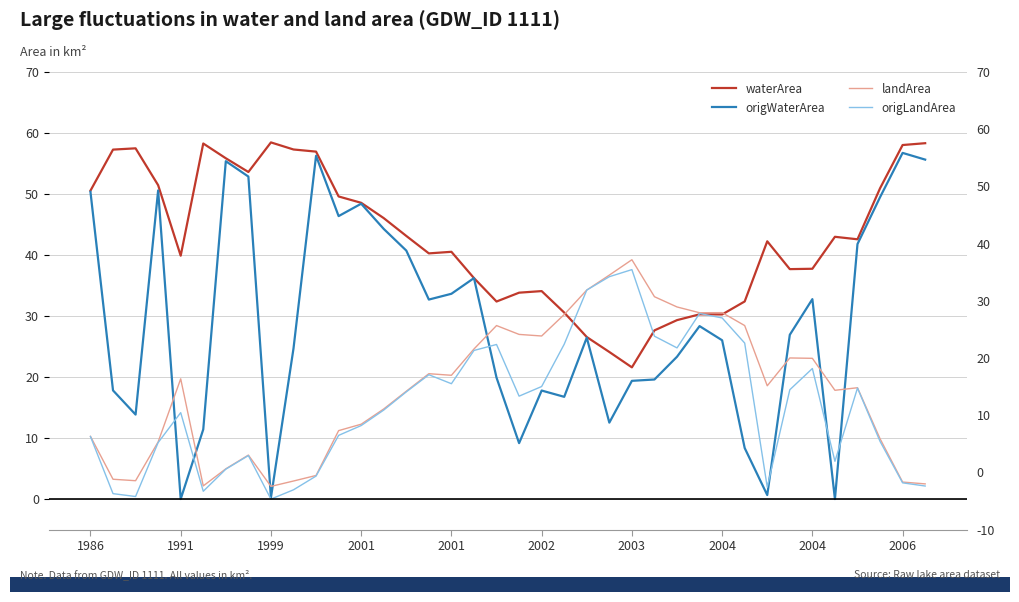

How many data points in origLandArea are above 16?

19